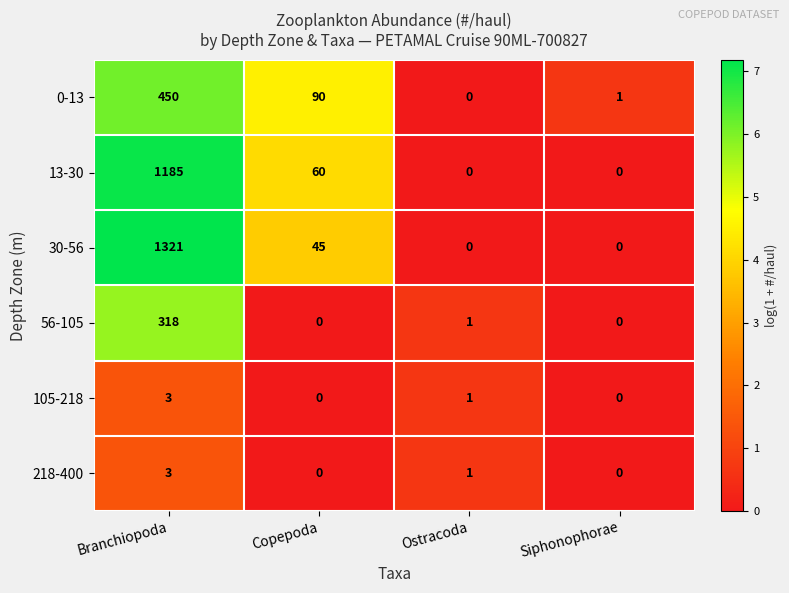

The 0-13 series shows 450 at Branchiopoda. True or false?

True